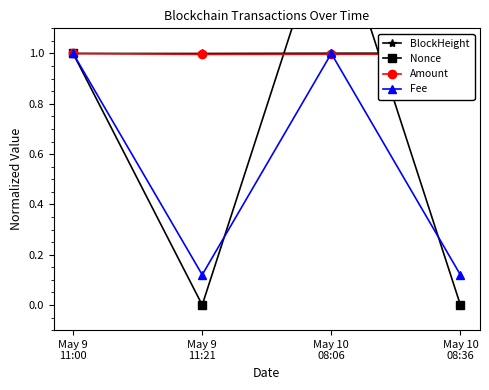

Reading left to right, list all the values displayed in this chart.

BlockHeight: May 9
11:00=1.0	May 9
11:21=1.0	May 10
08:06=1.0	May 10
08:36=1.0
Nonce: May 9
11:00=1.0	May 9
11:21=0.0	May 10
08:06=1.6	May 10
08:36=0.0
Amount: May 9
11:00=1.0	May 9
11:21=1.0	May 10
08:06=1.0	May 10
08:36=1.0
Fee: May 9
11:00=1.0	May 9
11:21=0.1	May 10
08:06=1.0	May 10
08:36=0.1